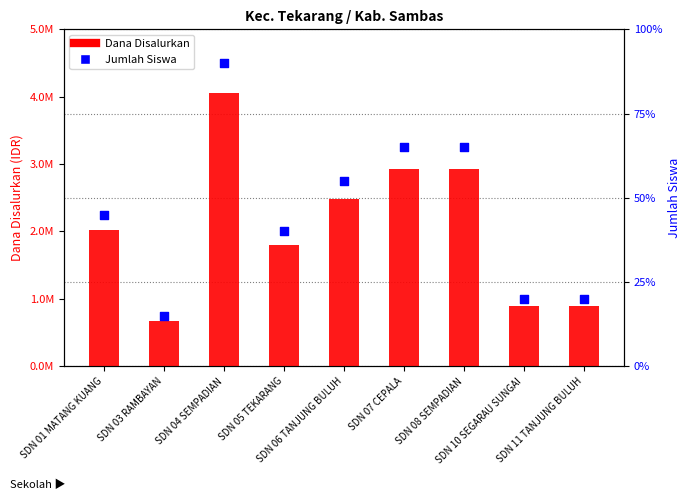

What are all the series names shown in the legend?

Dana Disalurkan, Jumlah Siswa